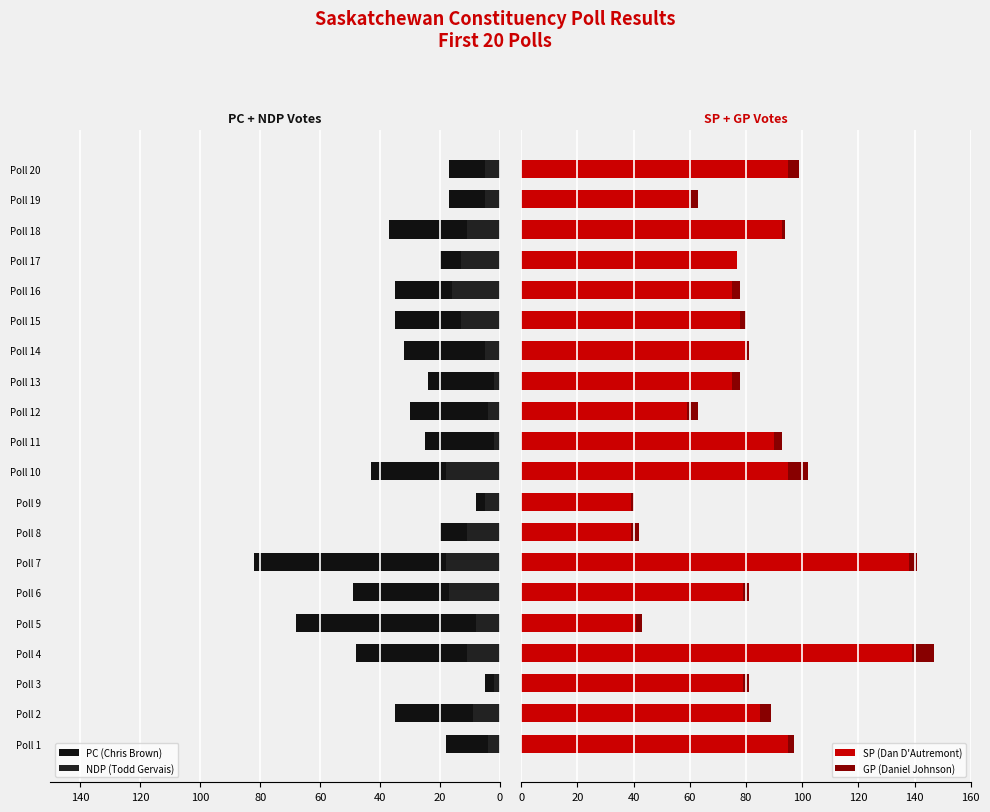

Reading right to left, transcribe all the data shown in this chart.

PC (Chris Brown): 17	17	37	20	35	35	32	24	30	25	43	8	20	82	49	68	48	5	35	18
NDP (Todd Gervais): 5	5	11	13	16	13	5	2	4	2	18	5	11	18	17	8	11	2	9	4
SP (Dan D'Autremont): 95	60	93	77	75	78	80	75	59	90	95	39	39	138	79	41	139	79	85	95
GP (Daniel Johnson): 4	3	1	0	3	2	1	3	4	3	7	1	3	3	2	2	8	2	4	2